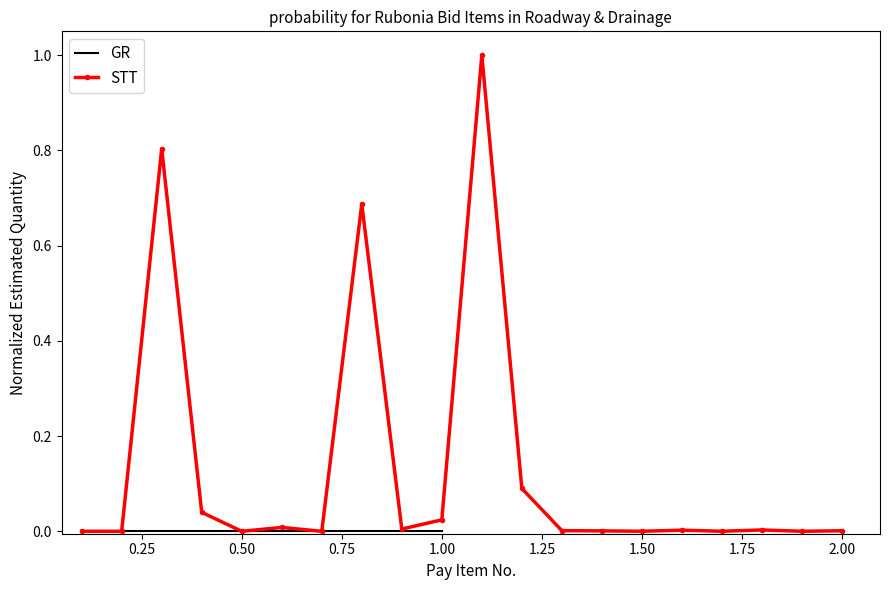

The value at 18 is 0.0. True or false?

False